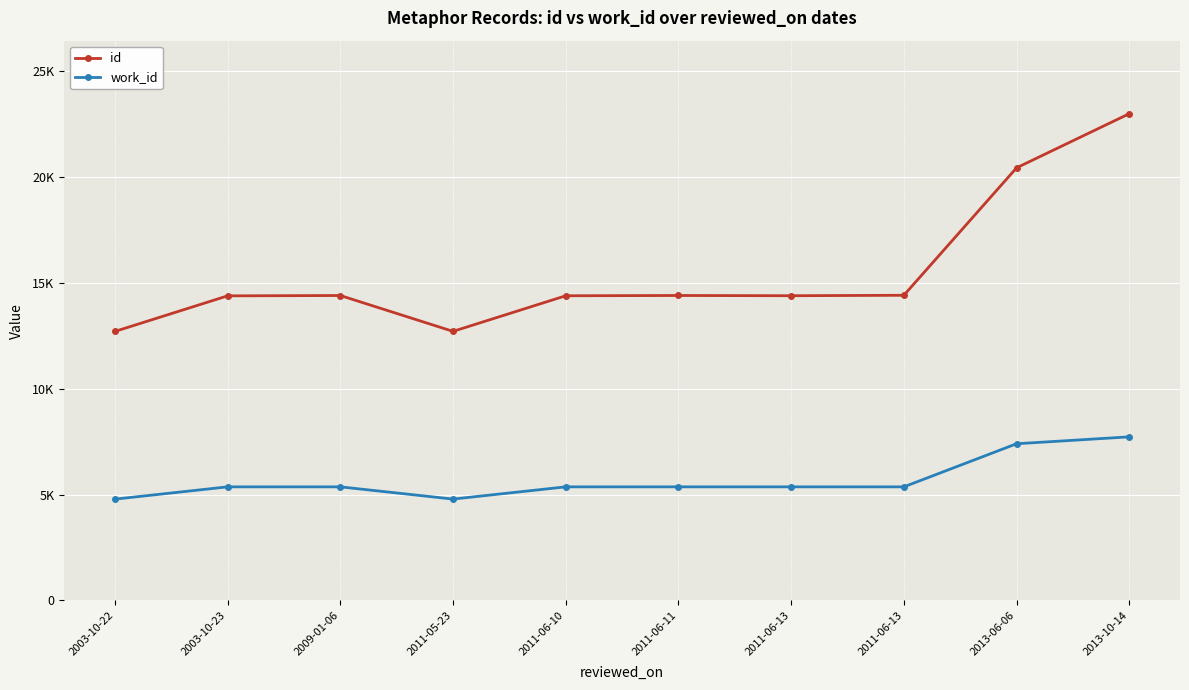

What is the difference between the maximum and minimum values in the id series?

10282